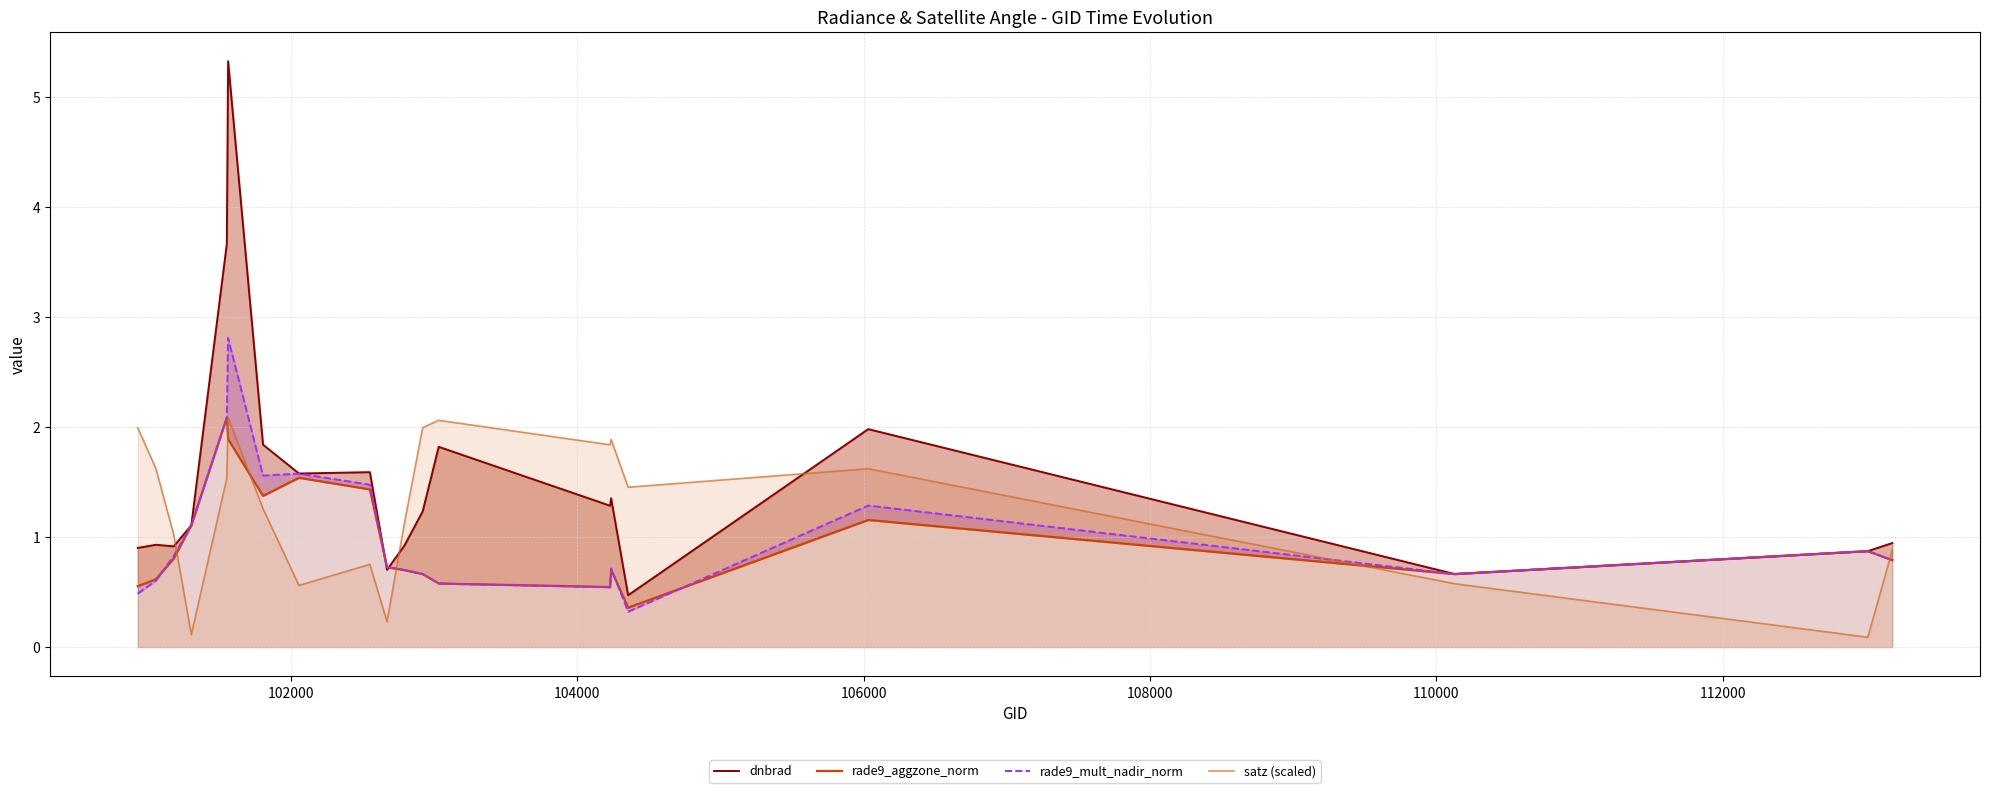

What is the highest value of the satz (scaled) series?

2.1